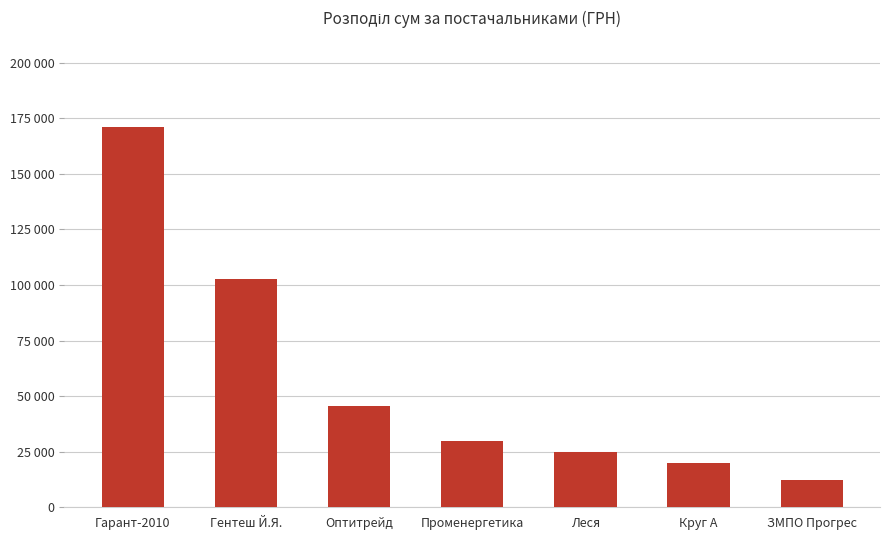

What position from the right is Променергетика?

4